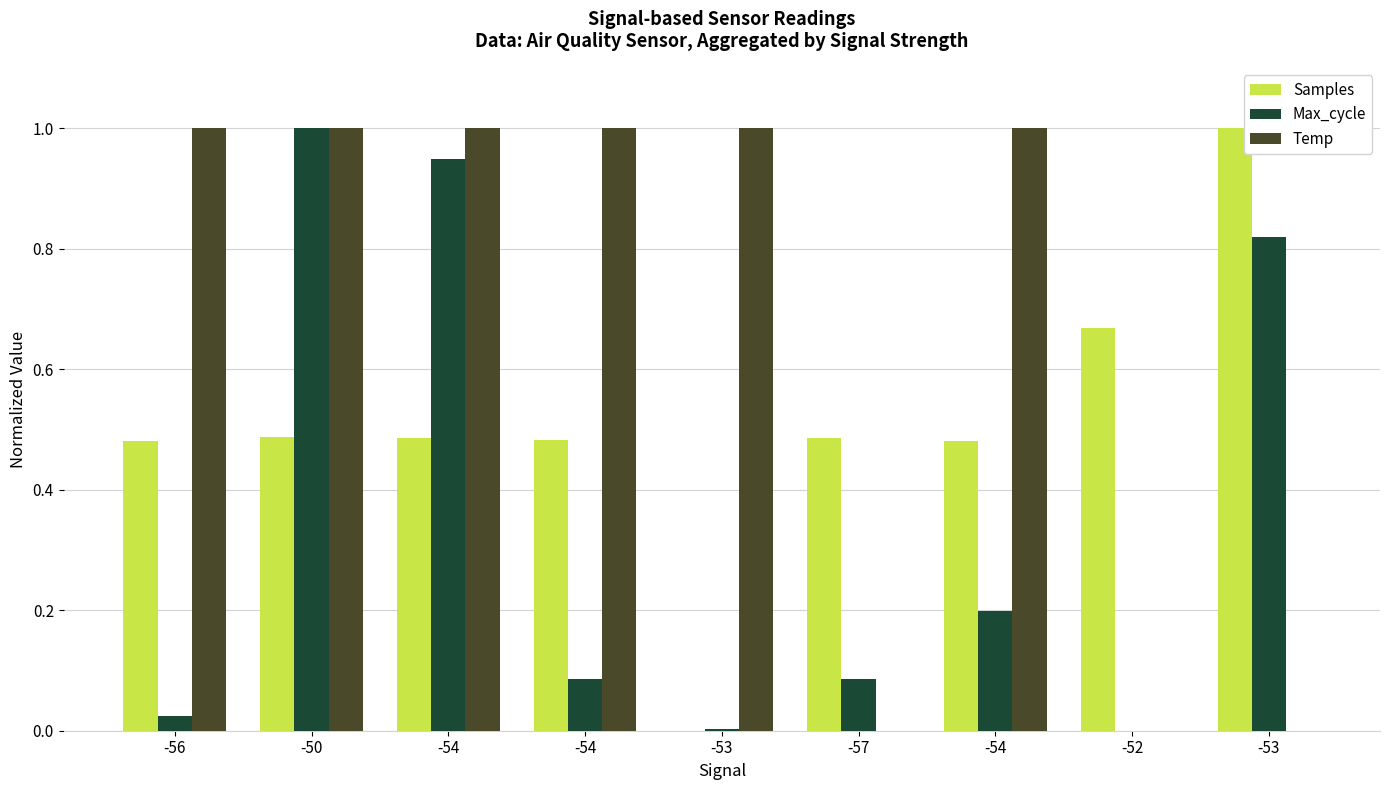

How many distinct data groups are displayed?

3